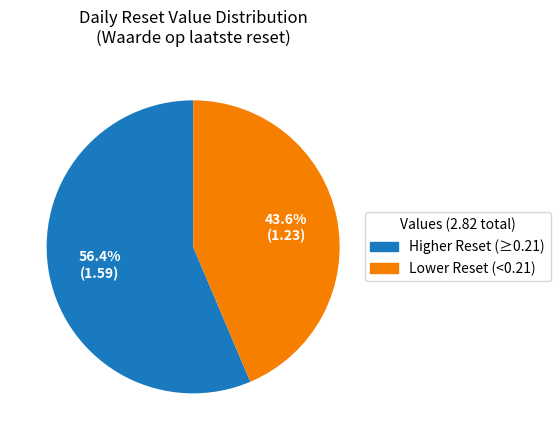

How many slices are in this pie chart?

2